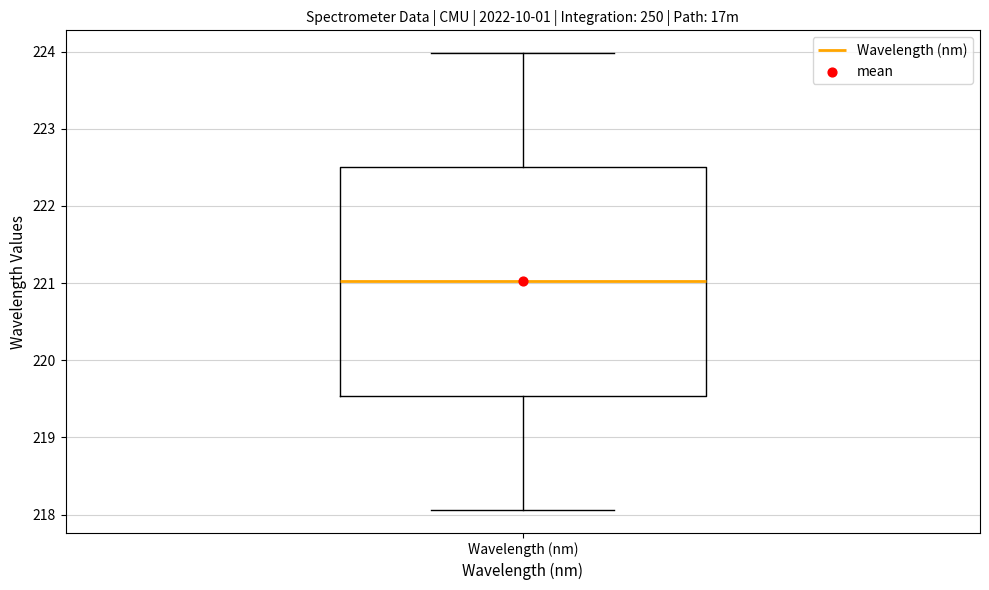

Where does the upper whisker of the box for Wavelength (nm) end on the y-axis? The values are not printed on the chart, so give them approximately, as read against the axis.

224.0